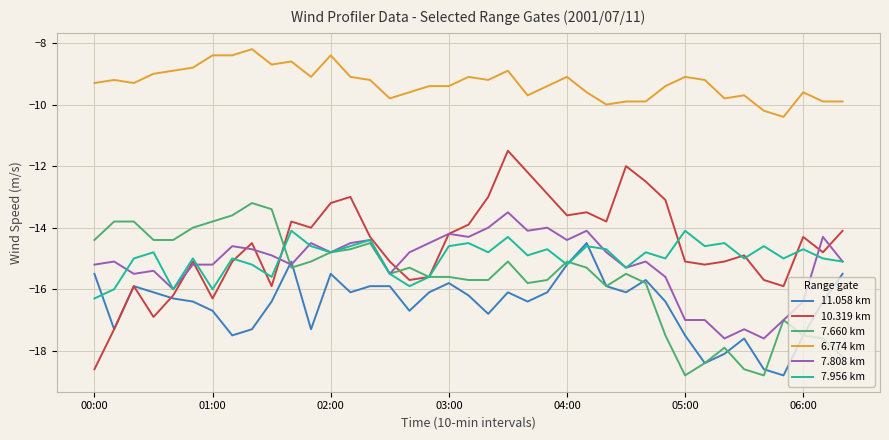

True or false: 6.774 km and 7.808 km intersect in this chart.

False